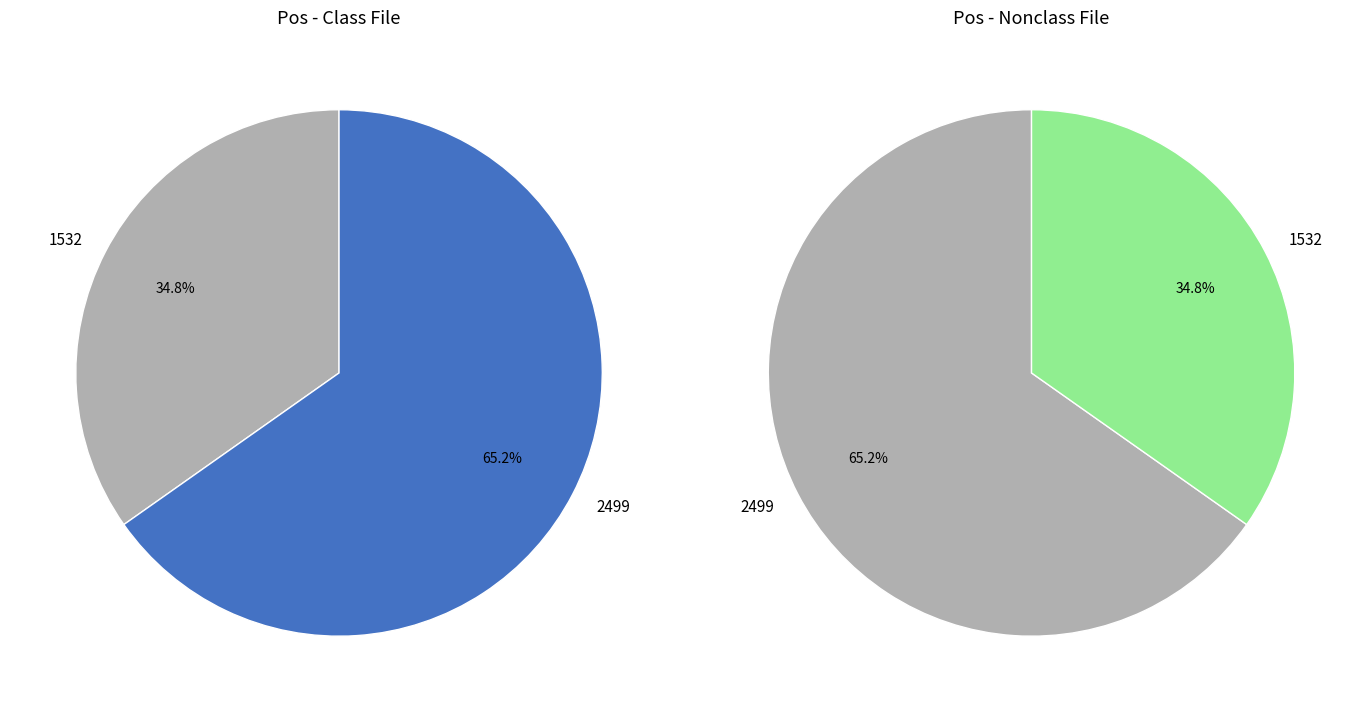

To the nearest percent, what percentage of the pie is 2499?

65%